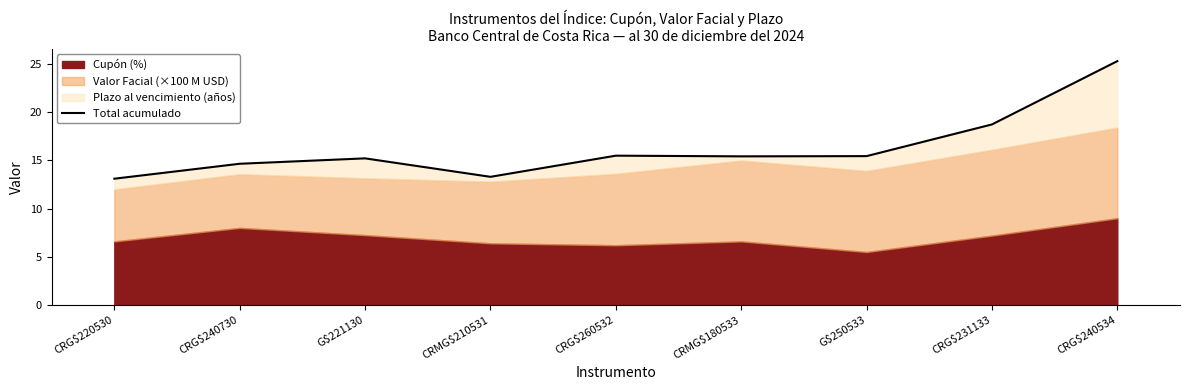

The value at CRMG$210531 is 13.3. True or false?

True